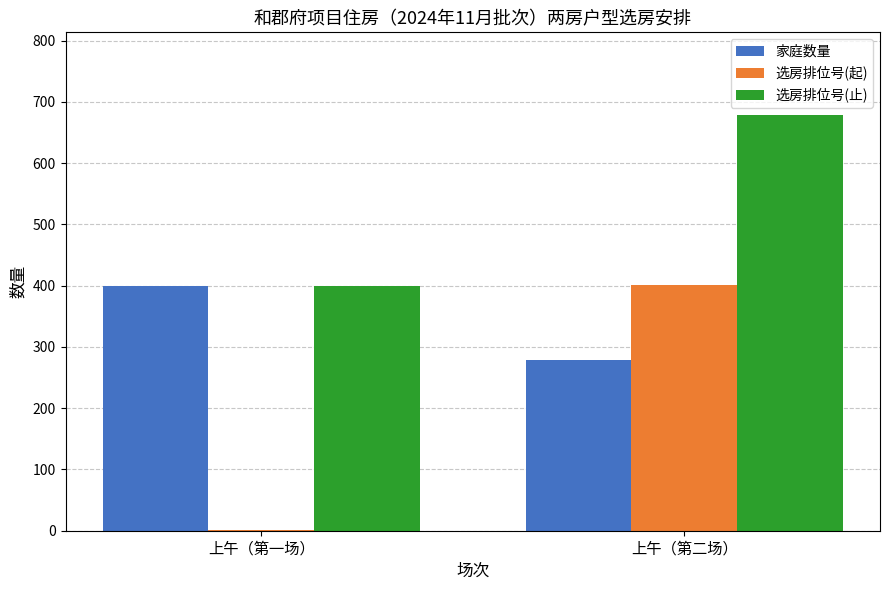

What is the difference between the 家庭数量 values at 上午（第二场） and 上午（第一场）?

122